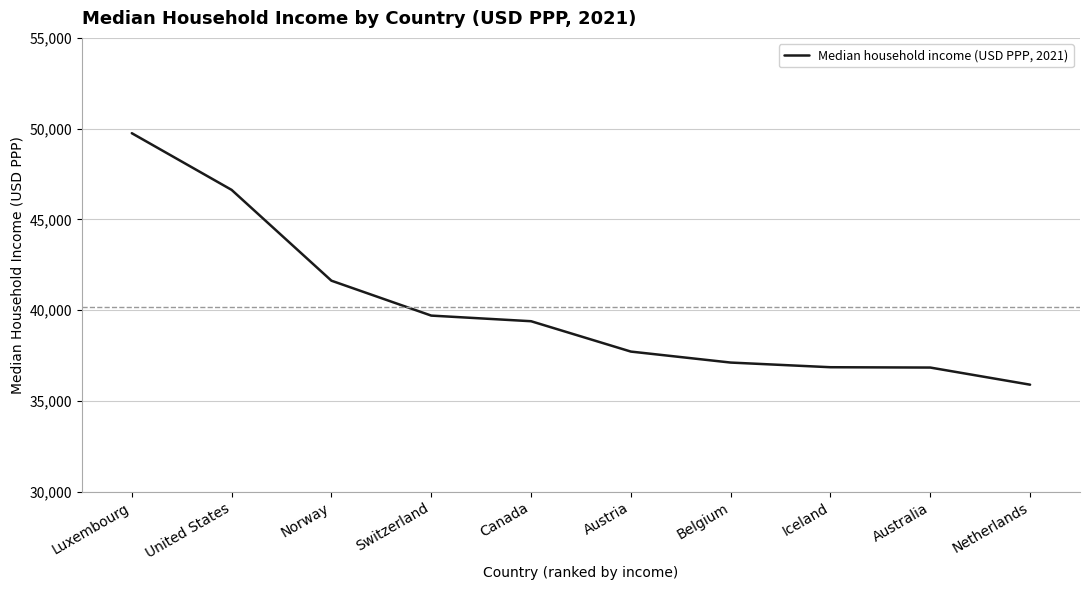

What value does the data have at Canada, to the nearest 100?

39400